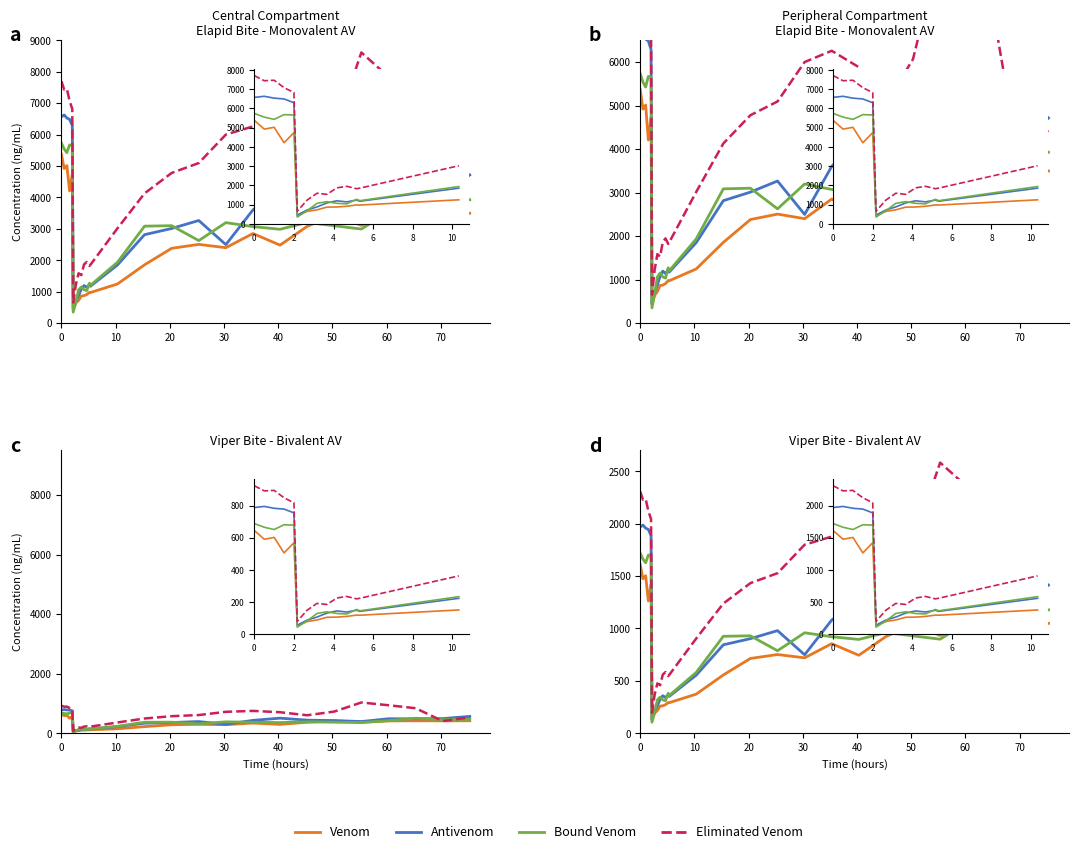

What is the highest value of the Bound Venom series?

1719.1